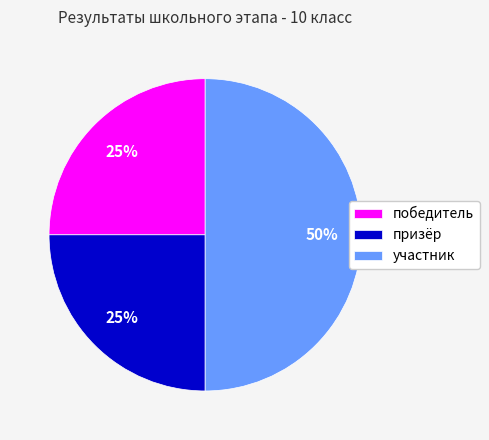

What percentage is the победитель slice, to the nearest percent?

25%